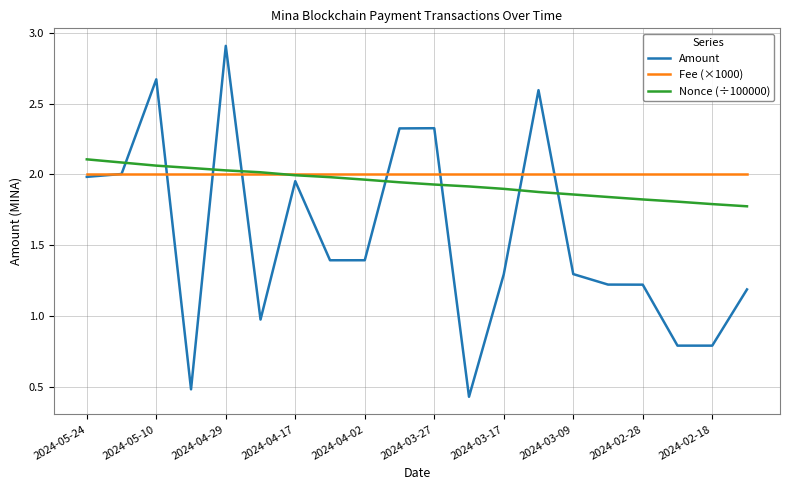

What is the greatest value displayed?

2.9